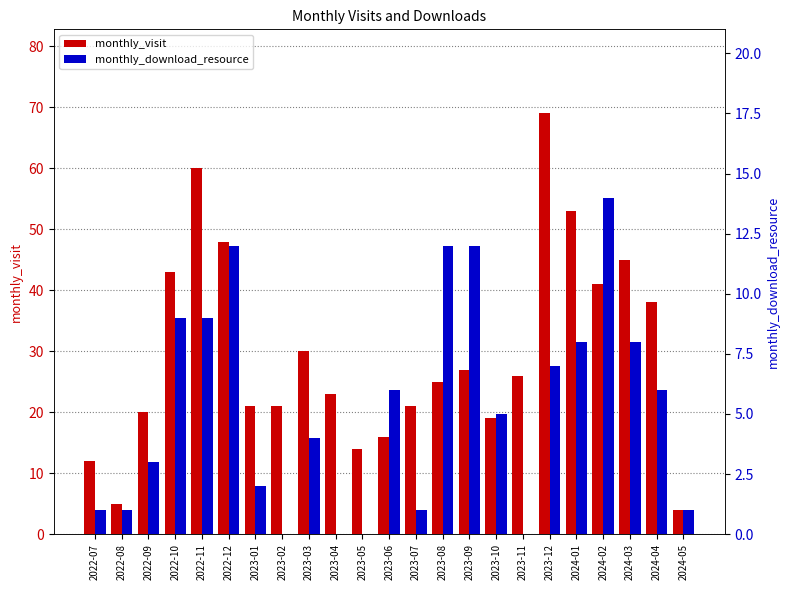

At which category is the sum across all series the highest?

2023-12